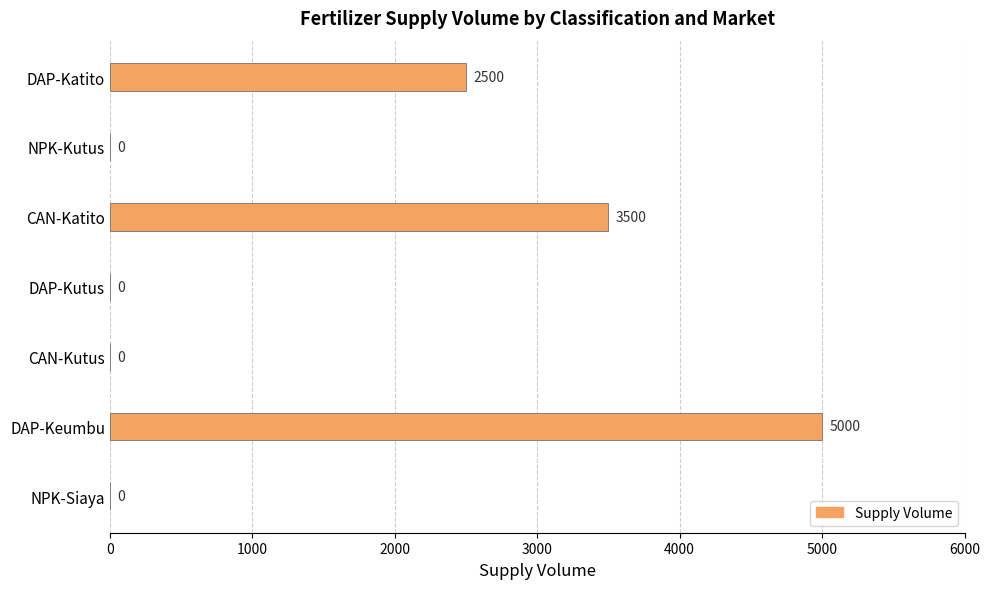

What is the greatest value displayed?

5000